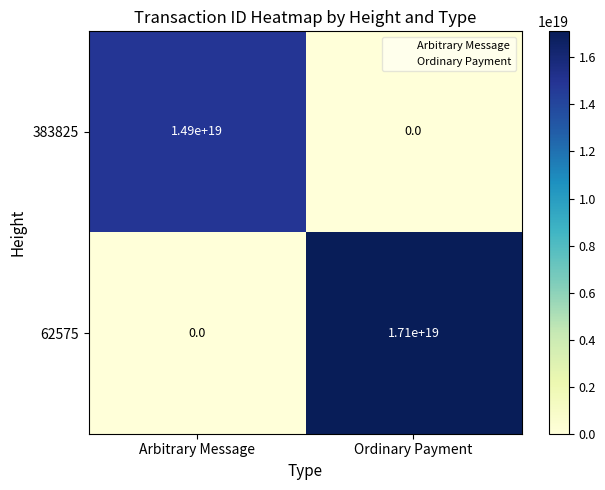

Which category has the lowest value in the 383825 series?

Ordinary Payment